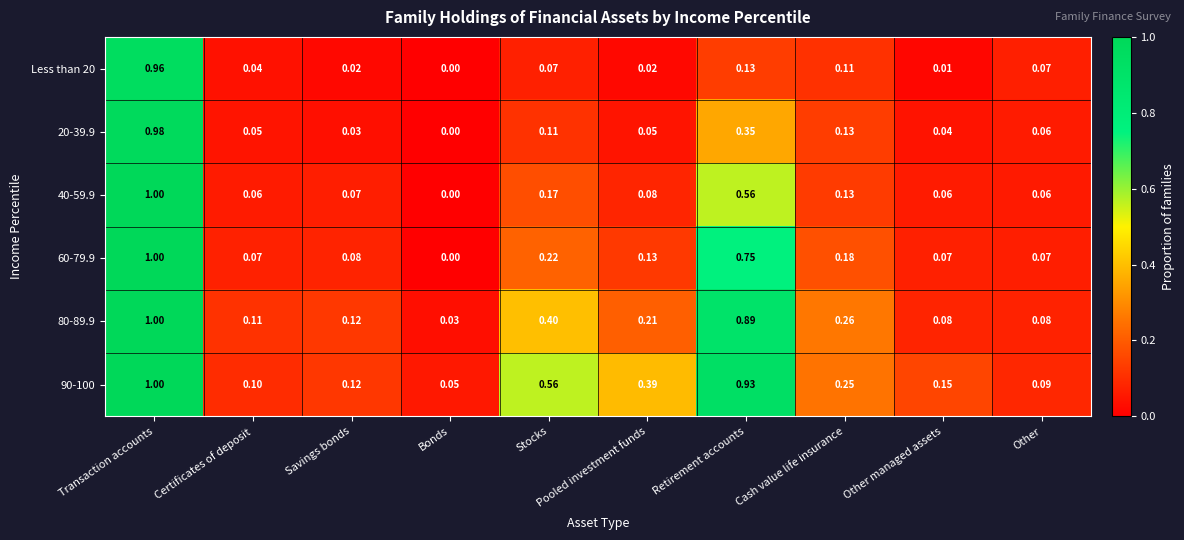

Which series changed the most between Bonds and Cash value life insurance?

80-89.9